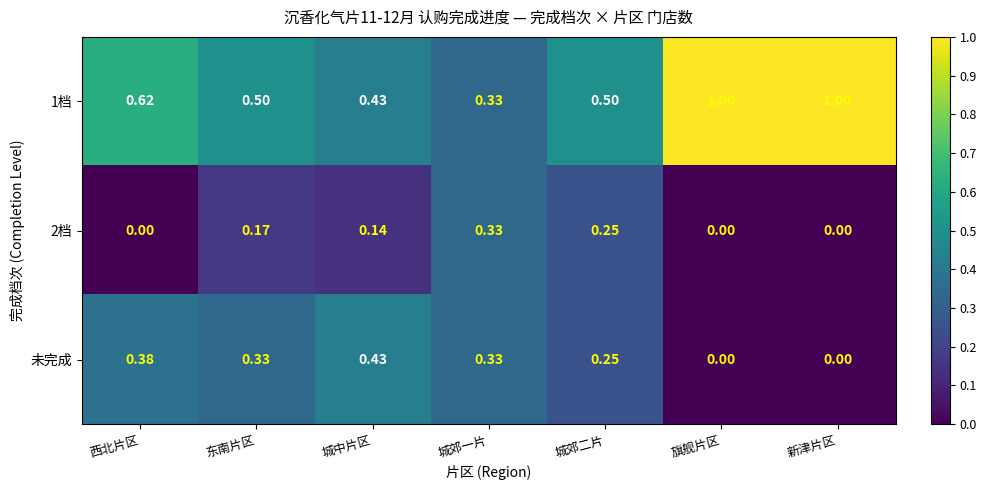

At which label does 1档 reach its minimum?

城郊一片